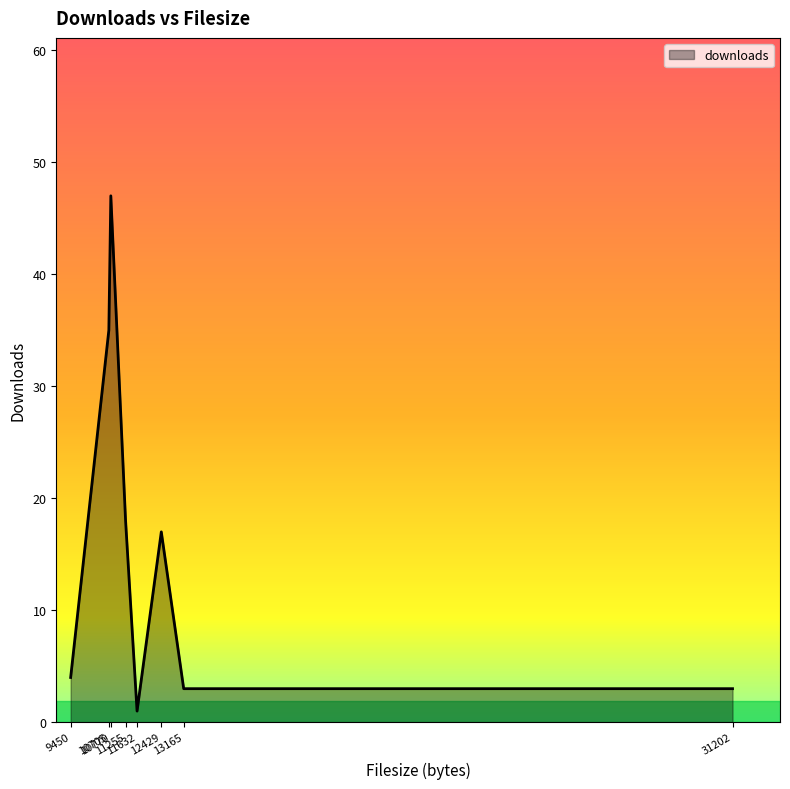

What is the difference between the maximum and second lowest values?

44